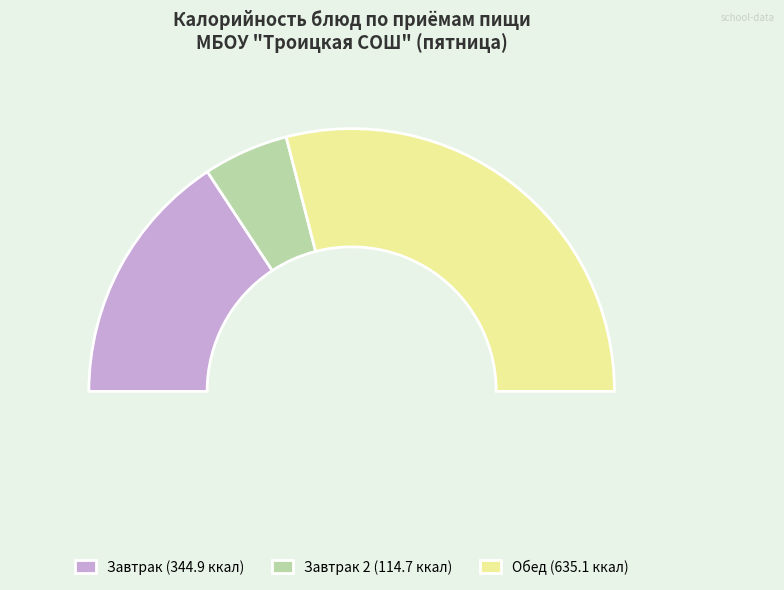

To the nearest percent, what is the difference between the largest and smallest slice percentages?

13%